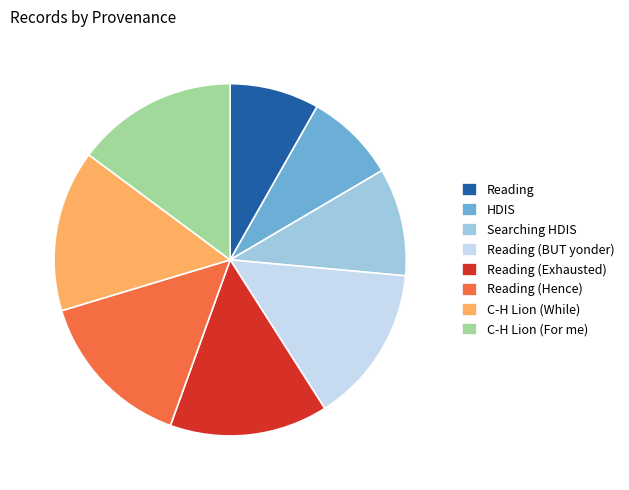

Do C-H Lion (For me) and Reading (Exhausted) together represent more than half of the pie?

No